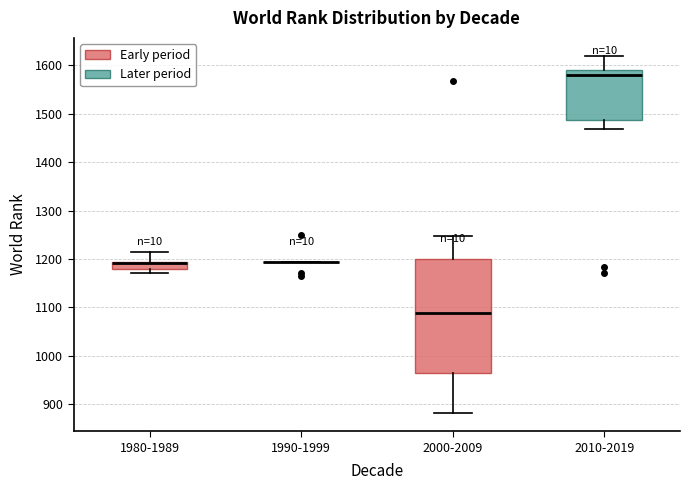

Reading left to right, read every box against the y-axis: the position of its median line, the range the box covers, and the ends of its whiskers. The values are not printed on the chart, so give them approximately, as read against the axis.

1980-1989: median 1190 (drawn on the box's upper edge), box 1180 to 1190, whiskers 1170 to 1210
1990-1999: box collapsed to a line at 1190, whiskers 1190 to 1190
2000-2009: median 1090, box 960 to 1200, whiskers 880 to 1250
2010-2019: median 1580, box 1490 to 1590, whiskers 1470 to 1620